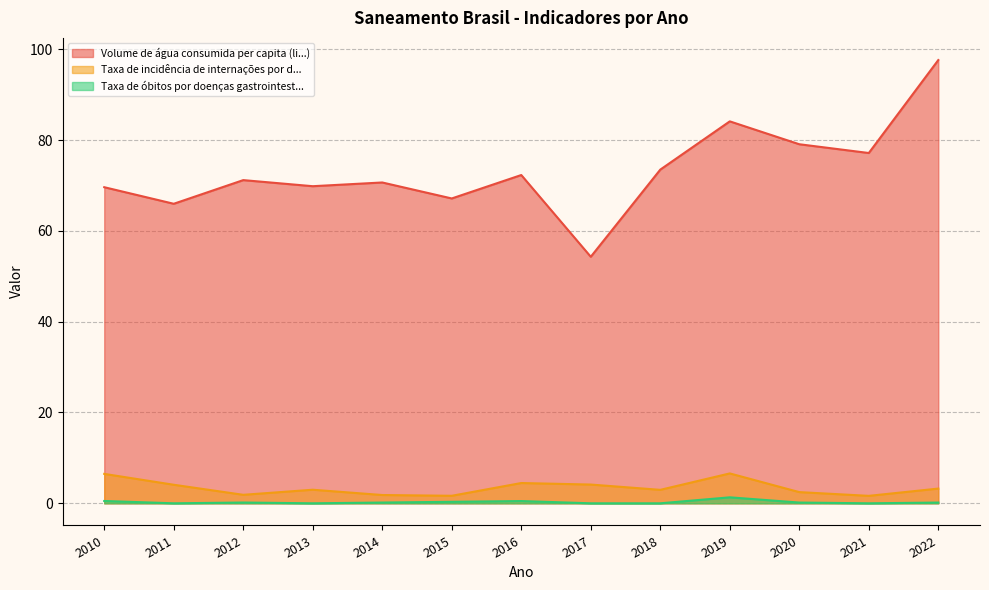

Which category has the lowest value across all series?

2011